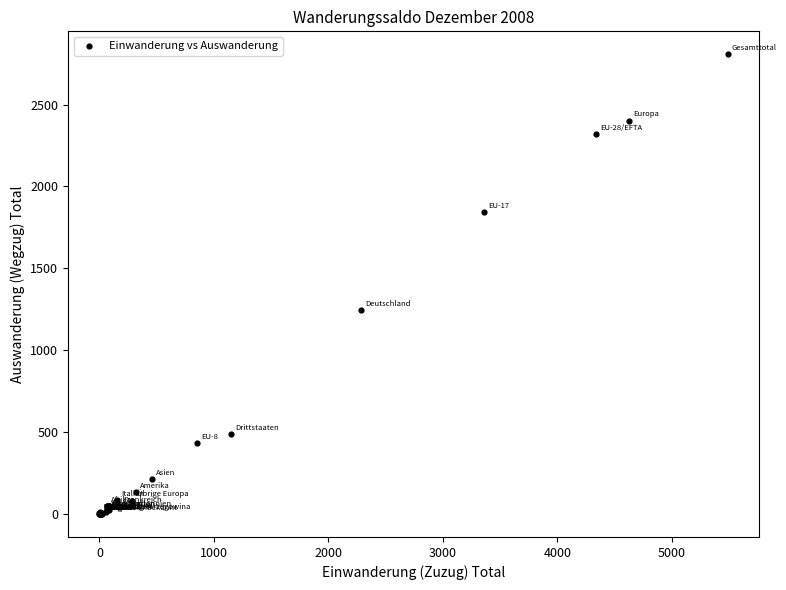

What Y value in the scatter plot is closest to 1403?

1246